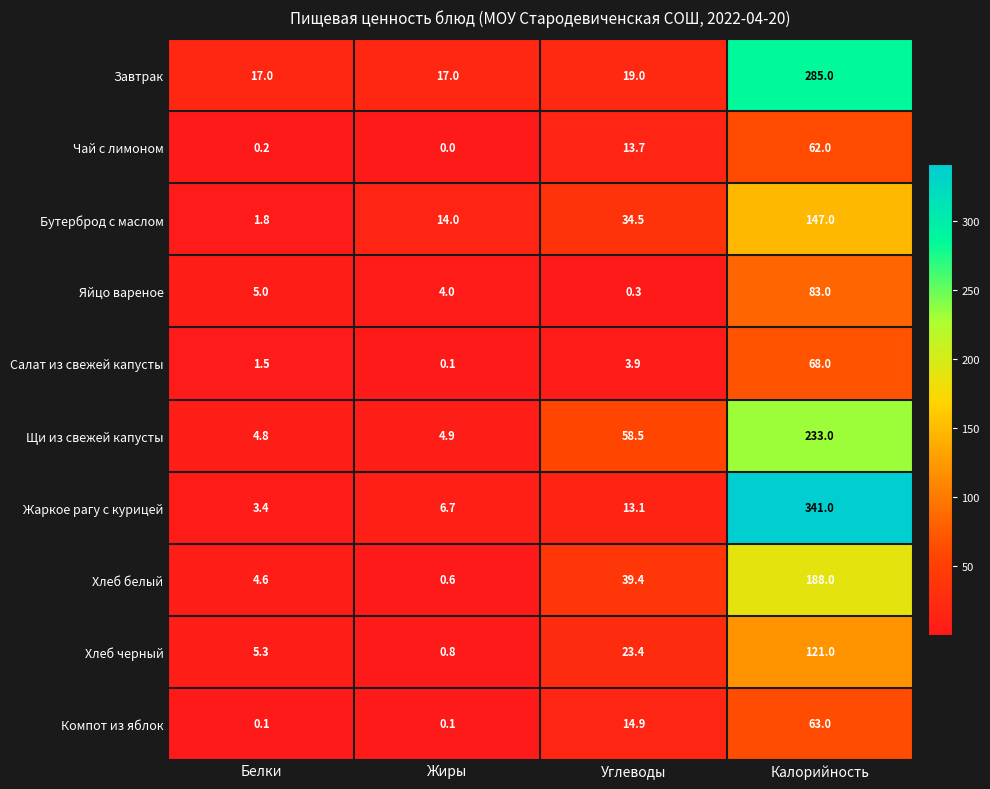

What is the difference between the second highest and minimum values in the Бутерброд с маслом series?

32.7